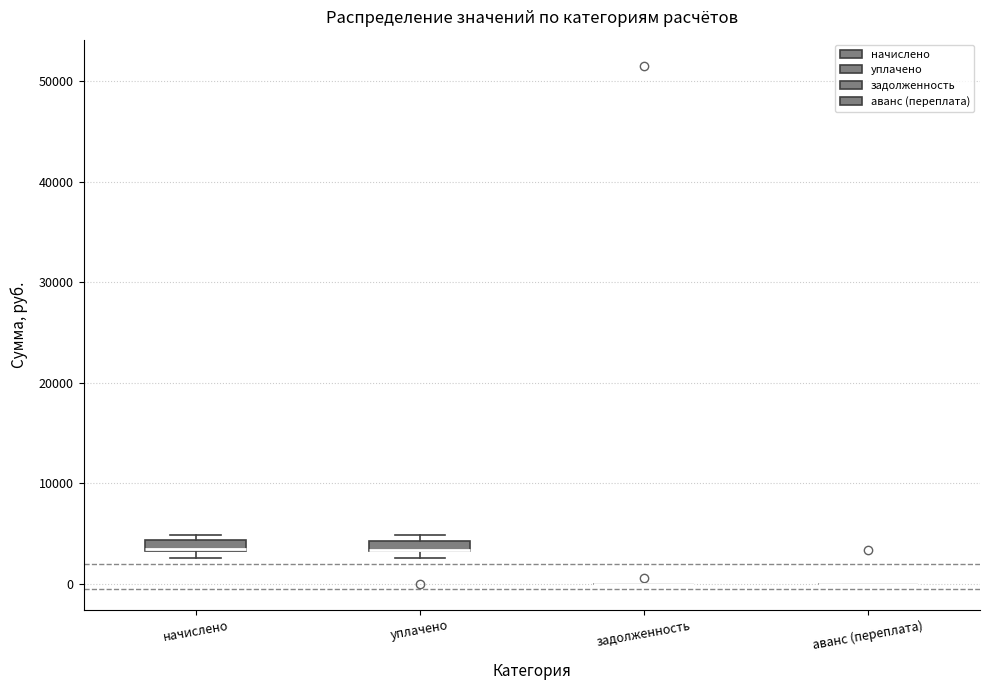

Where is the lower edge of the box for уплачено on the y-axis? The values are not printed on the chart, so give them approximately, as read against the axis.

3000